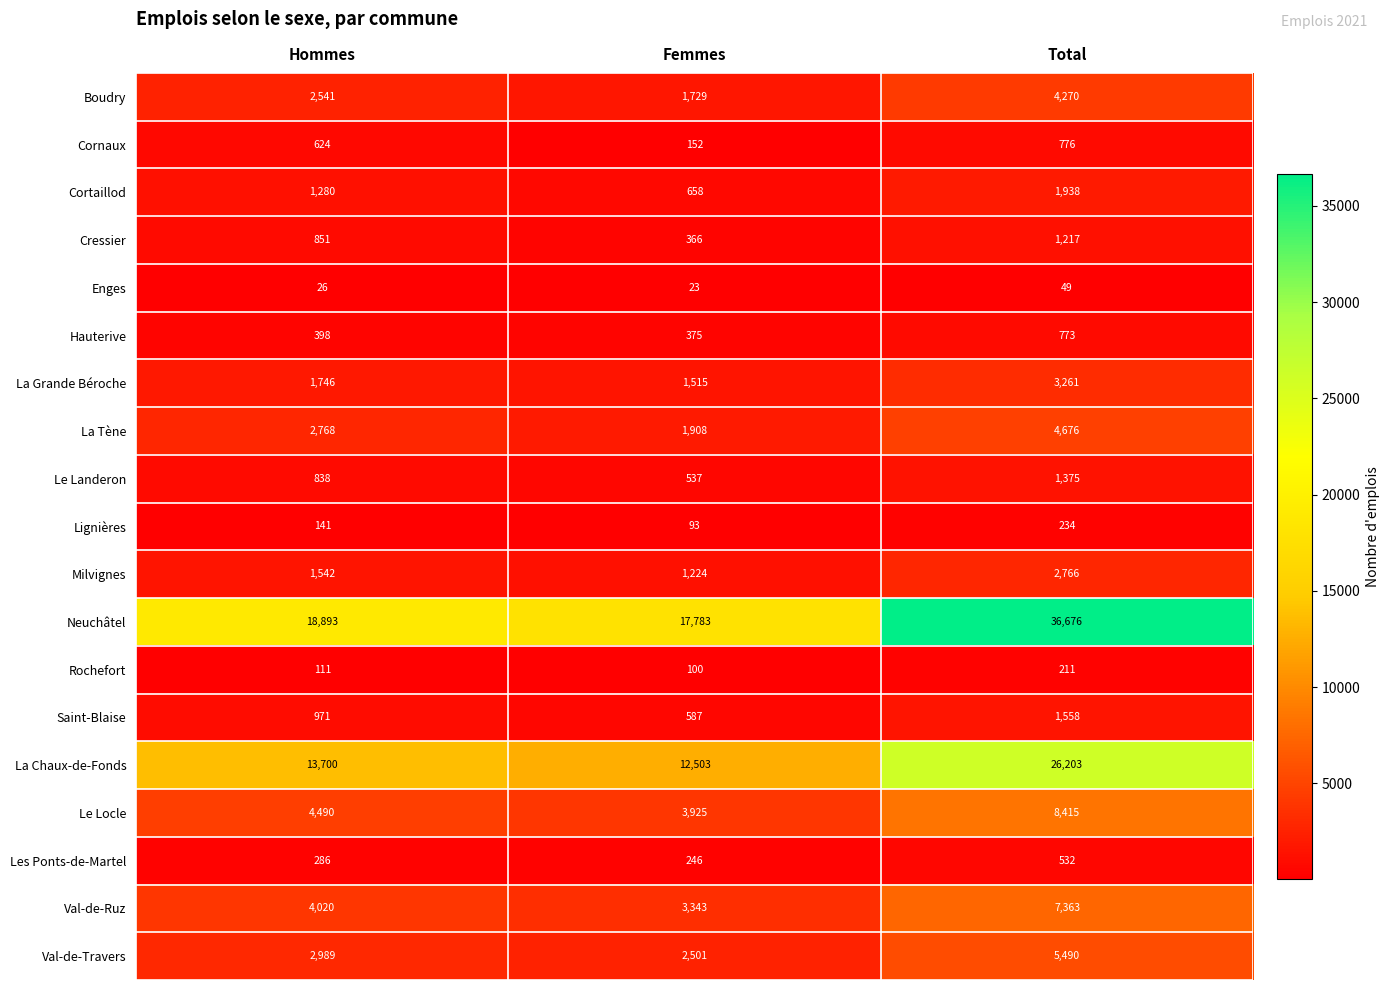

What is the spread (max minus min) of values at Femmes?

17760